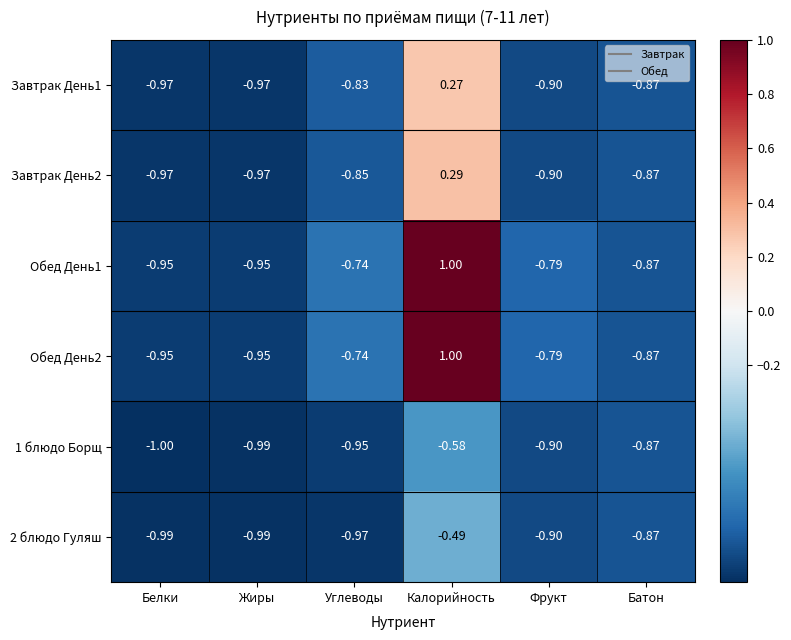

Where is 2 блюдо Гуляш nearest to the value 0?

Калорийность